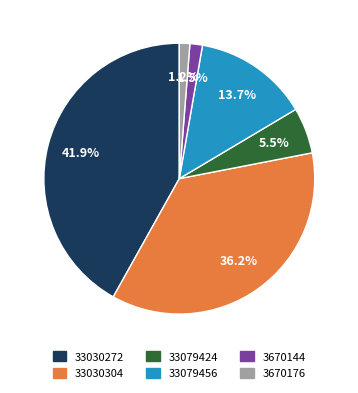

To the nearest percent, what portion does 33079456 represent?

14%